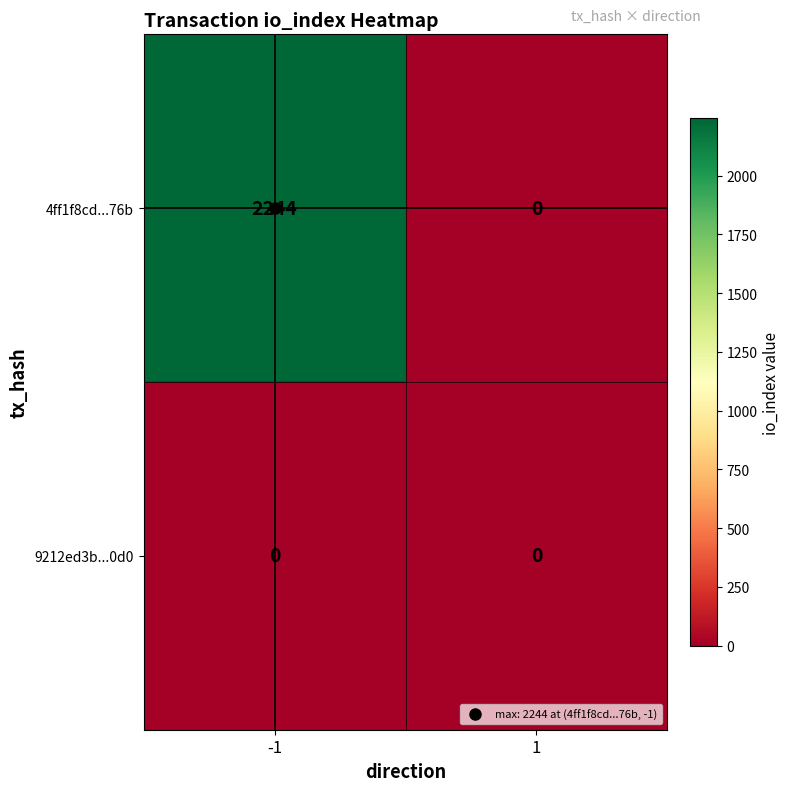

Count the number of data series in this chart.

2